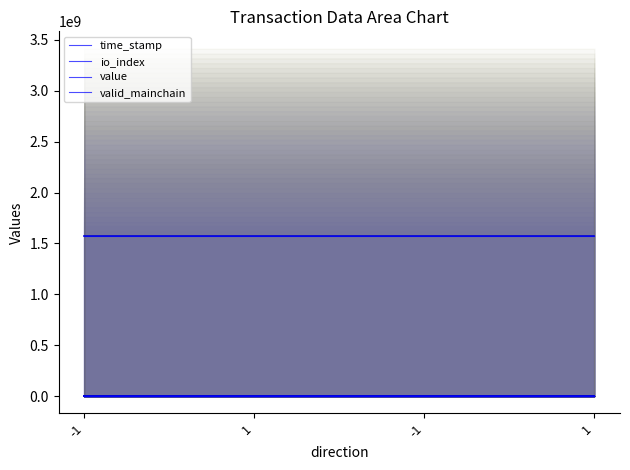

Reading right to left, extract all data points from this chart.

time_stamp: 1572755270.0	1572755819.0	1572756286.0	1572757006.0
io_index: 3.0	1.0	1.0	1.0
value: 0.2	0.2	0.0	0.0
valid_mainchain: 1.0	1.0	1.0	1.0